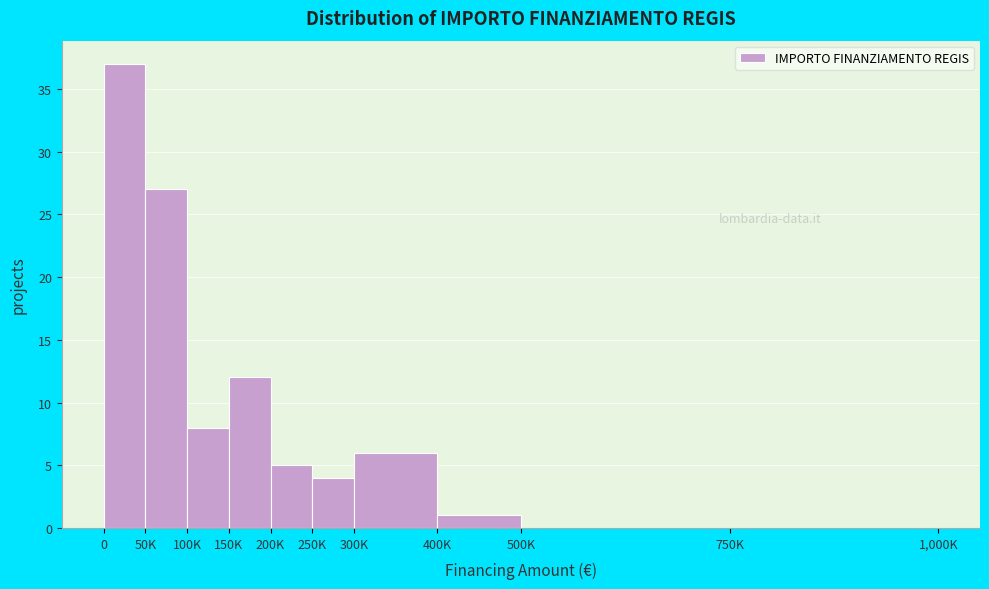

Reading left to right, extract all data points from this chart.

0=37	50K=27	100K=8	150K=12	200K=5	250K=4	300K=6	400K=1	500K=0	750K=0